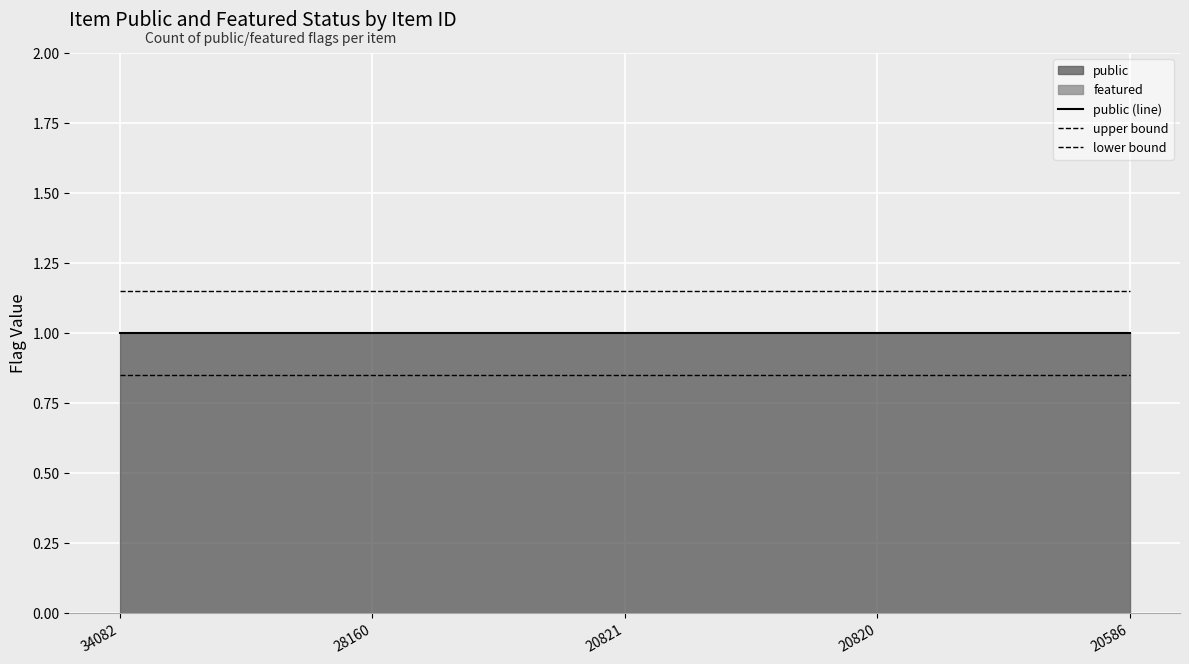

True or false: upper bound and public (line) intersect in this chart.

False